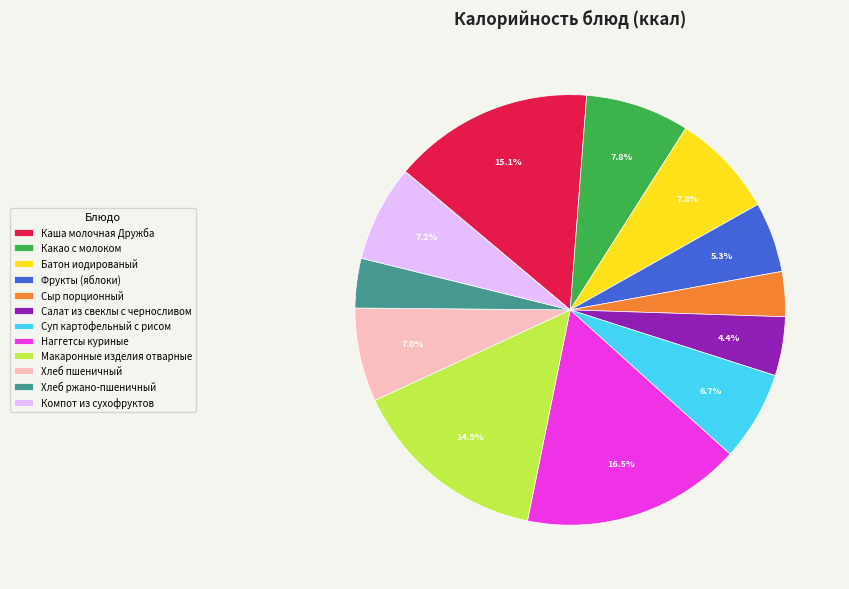

Count the number of slices in the pie.

12